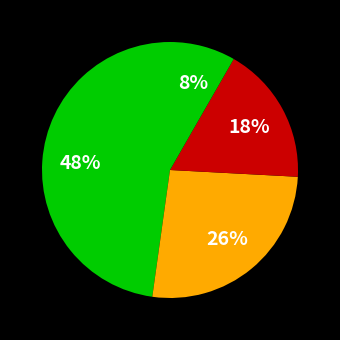

Rank the categories by value from highest to lowest.

Каша из риса и пшена с маслом, Какао с молоком, Хлеб пшеничный, Яблоки св.порциями